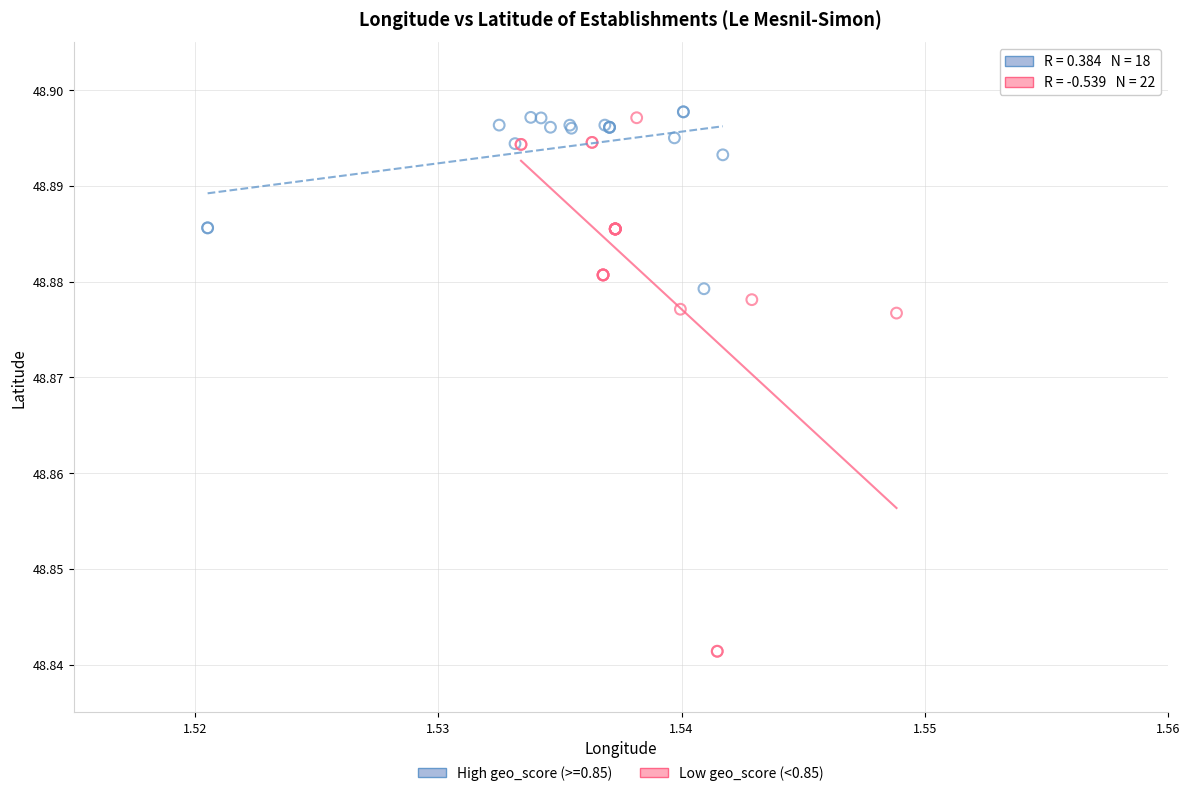

Which series has the widest spread of Y values?

Low geo_score (<0.85)